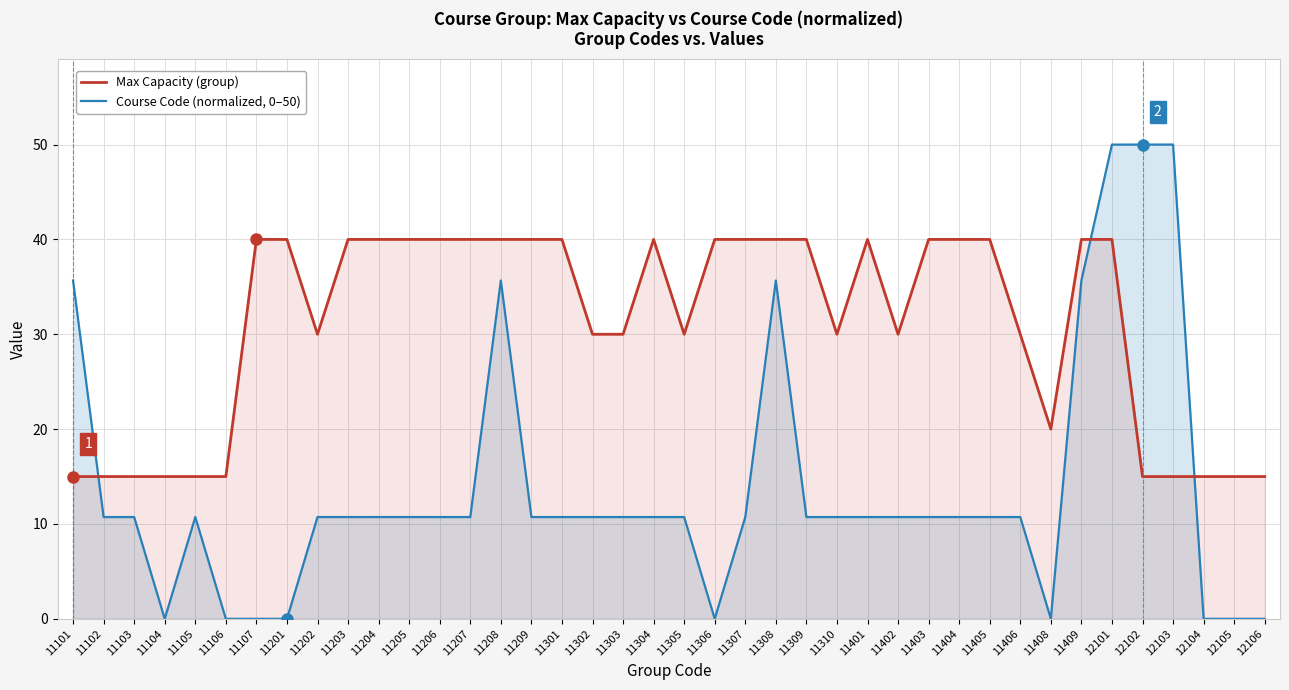

At which category is the sum across all series the highest?

12101